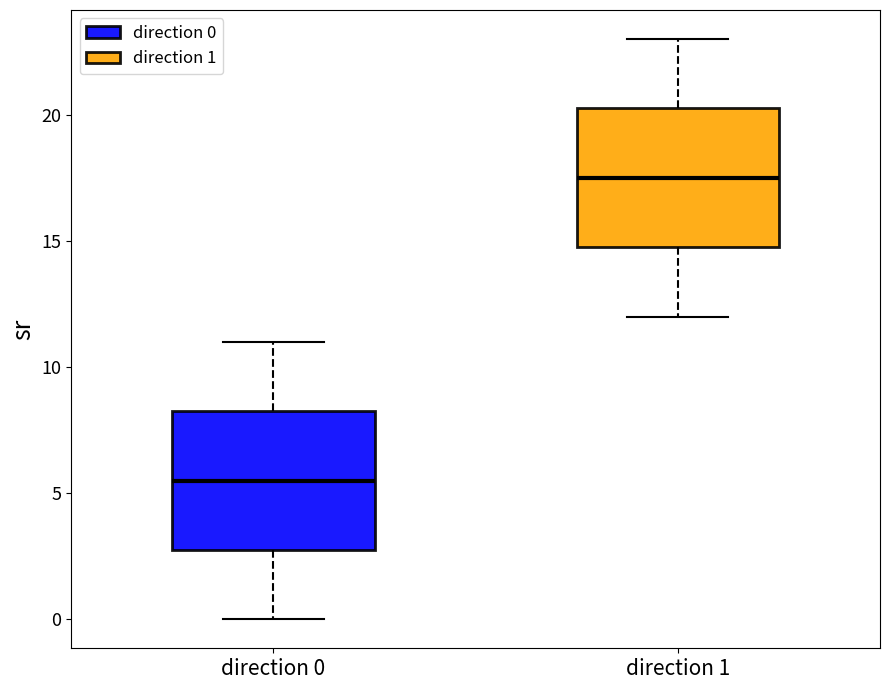

Which box has the highest median line?

direction 1